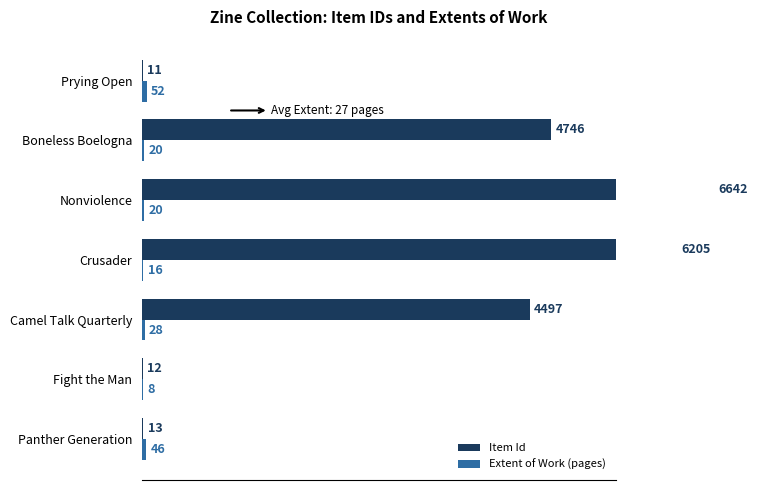

Reading right to left, what are all the values shown in this chart?

Item Id: 11	4746	6642	6205	4497	12	13
Extent of Work (pages): 52	20	20	16	28	8	46